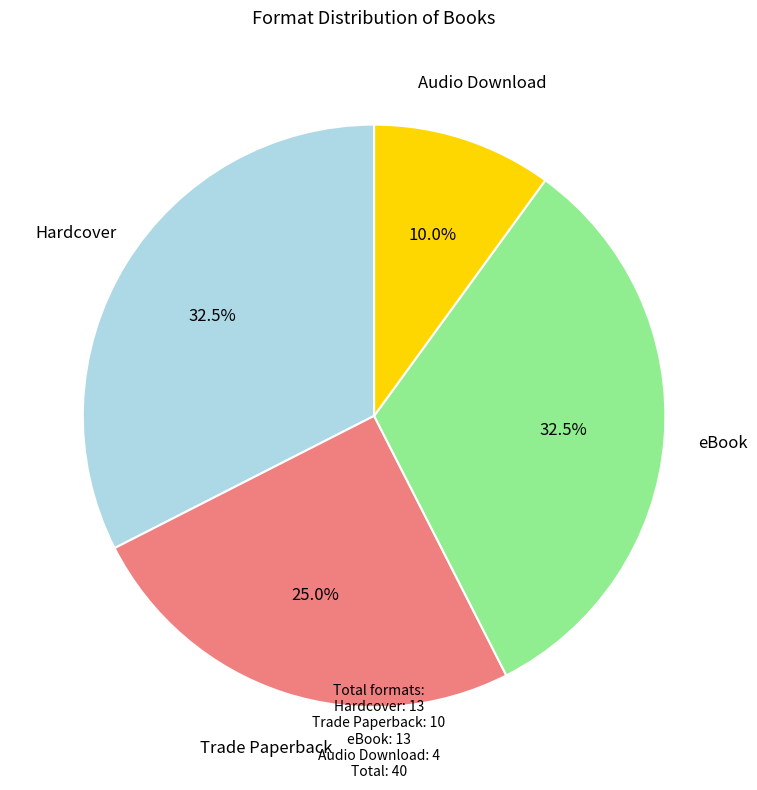

Is there any slice that represents more than half of the pie?

No